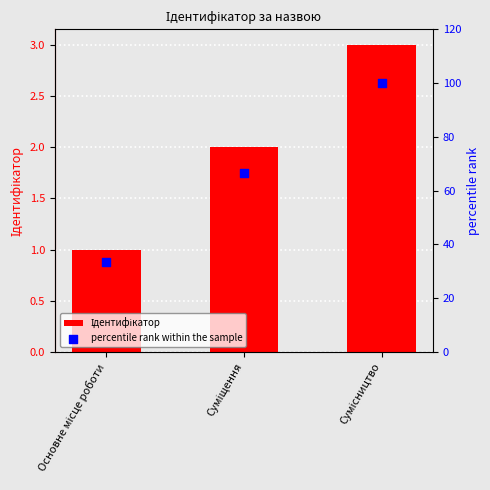

What are all the series names shown in the legend?

Ідентифікатор, percentile rank within the sample